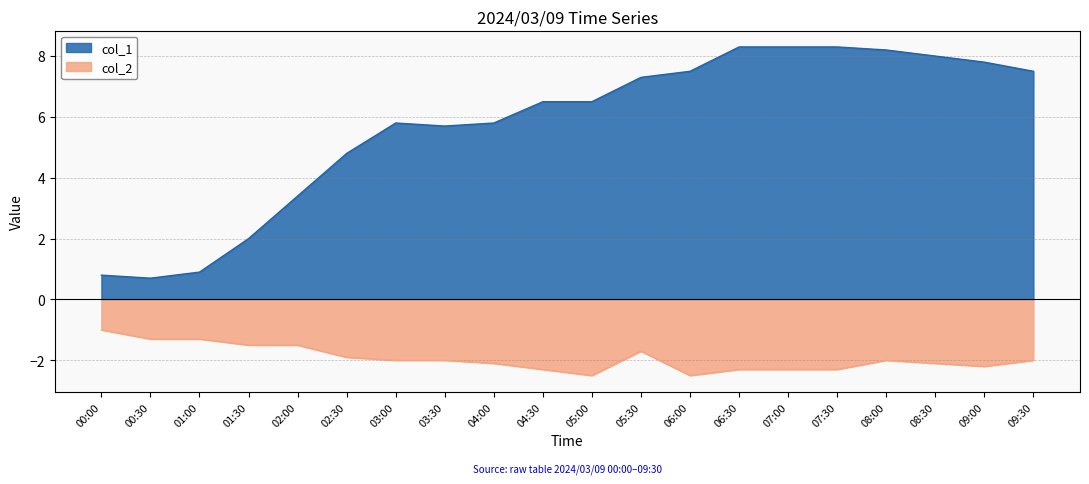

The col_1 series shows 3.0 at 05:00. True or false?

False